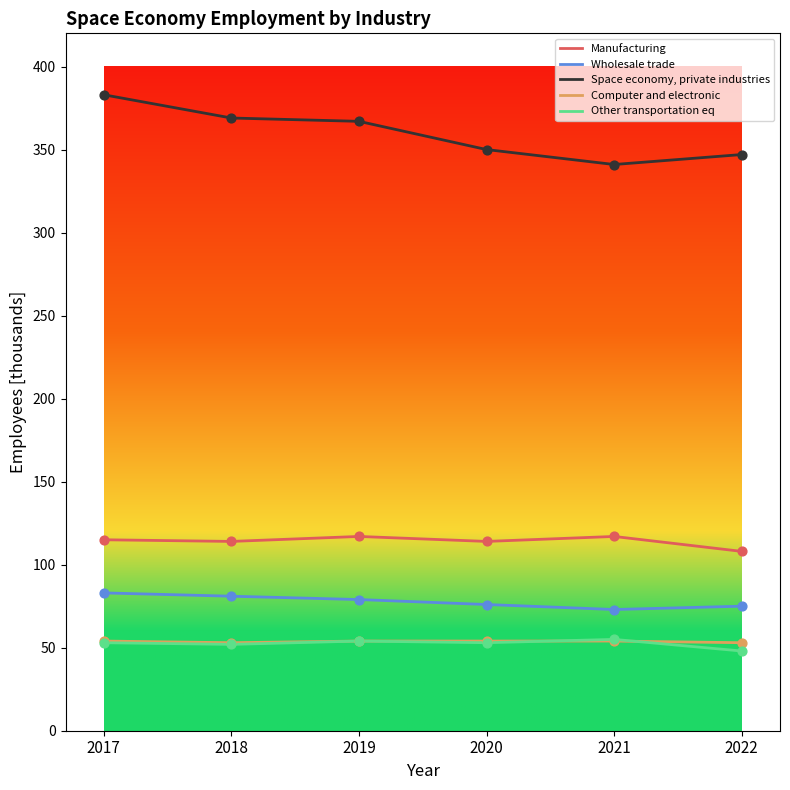

Is the value of Computer and electronic at 2017 greater than the value of Manufacturing at 2020?

No